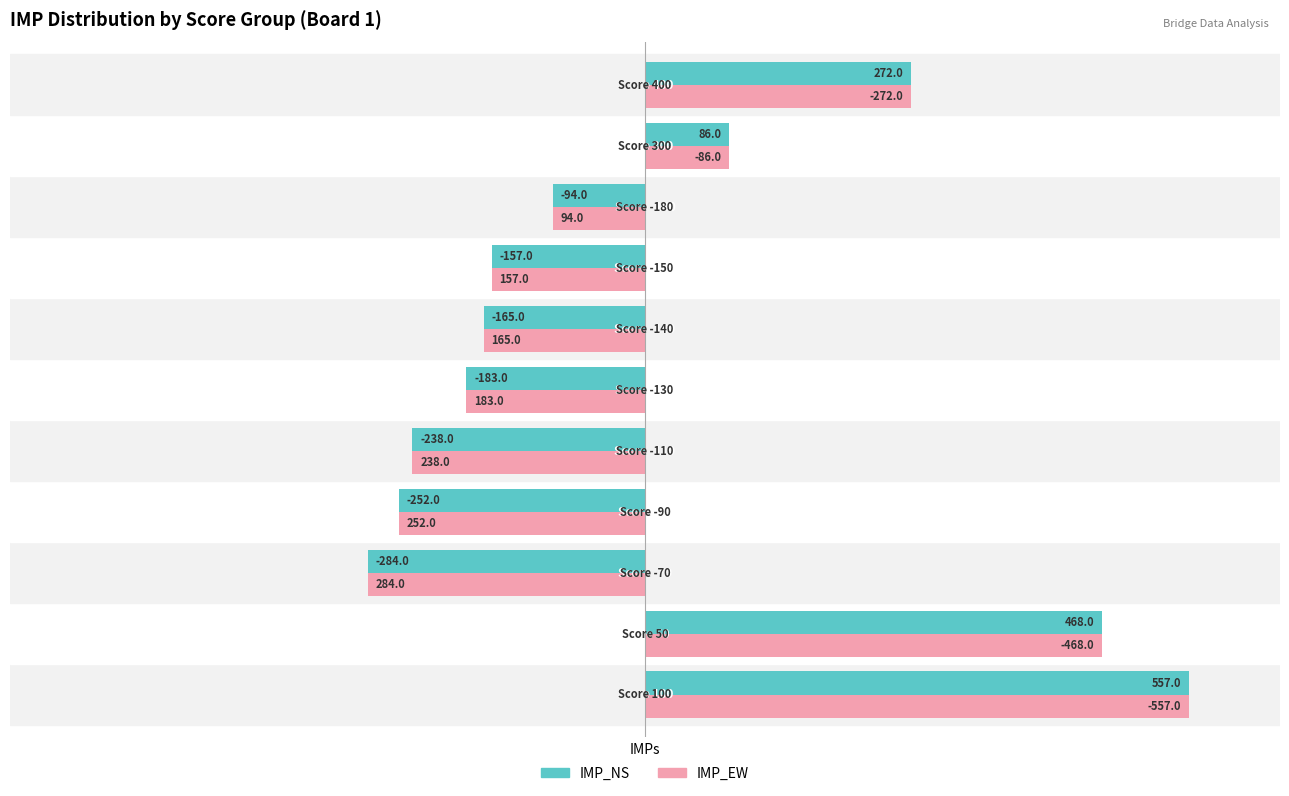

What is the difference between the second highest and minimum values in the IMP_EW series?

752